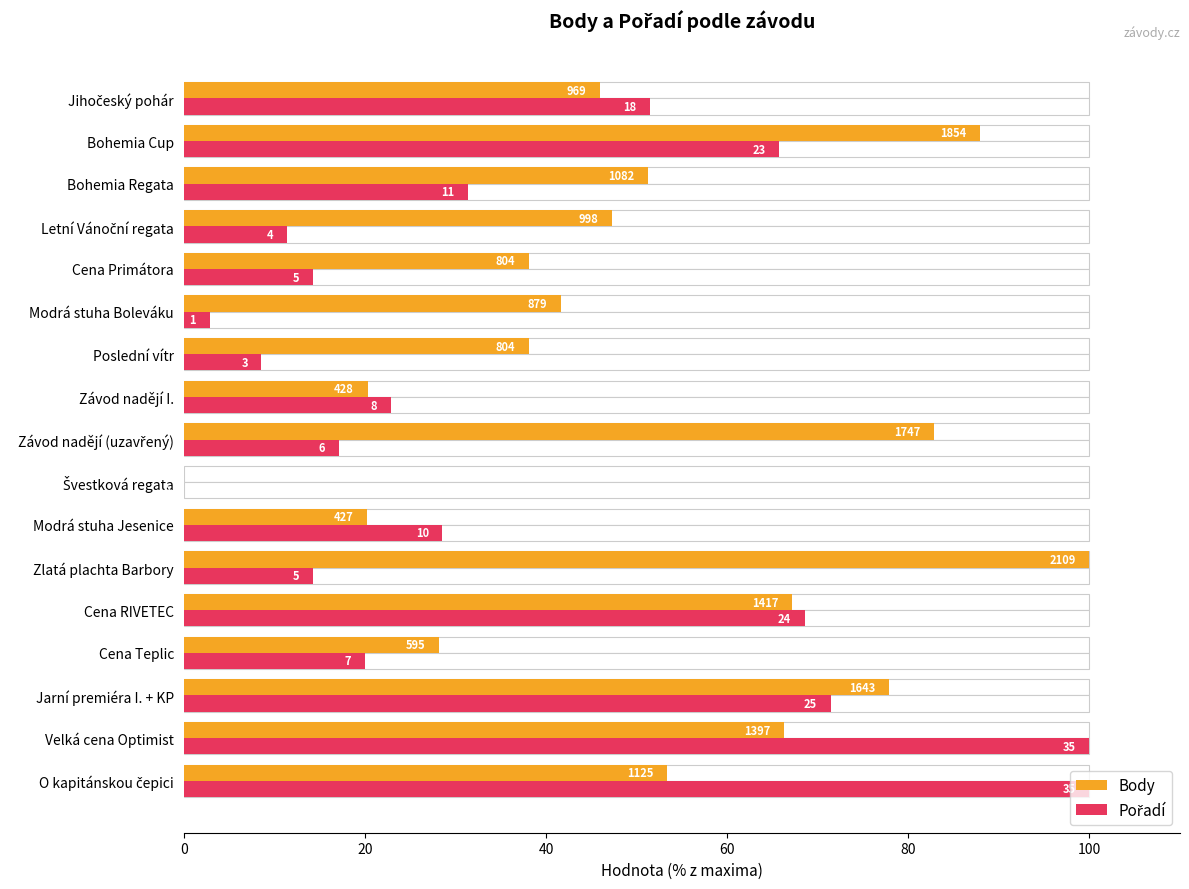

Rank the series at Letní Vánoční regata from lowest to highest value.

Pořadí, Body